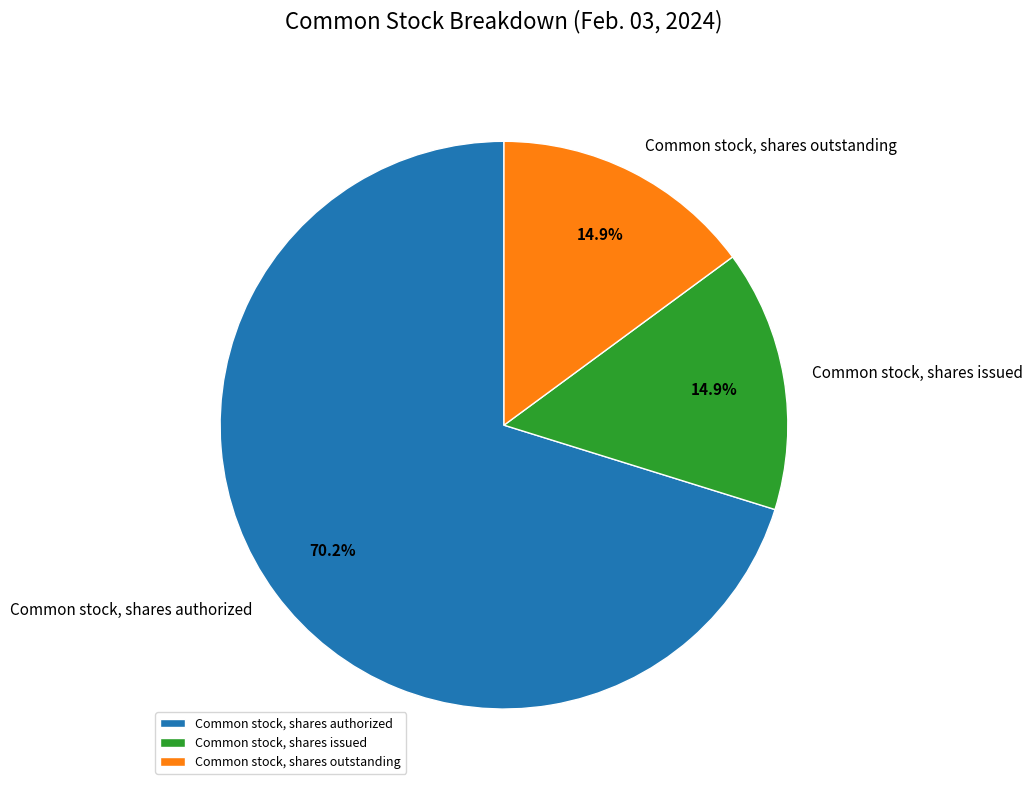

Does any single category account for the majority?

Yes